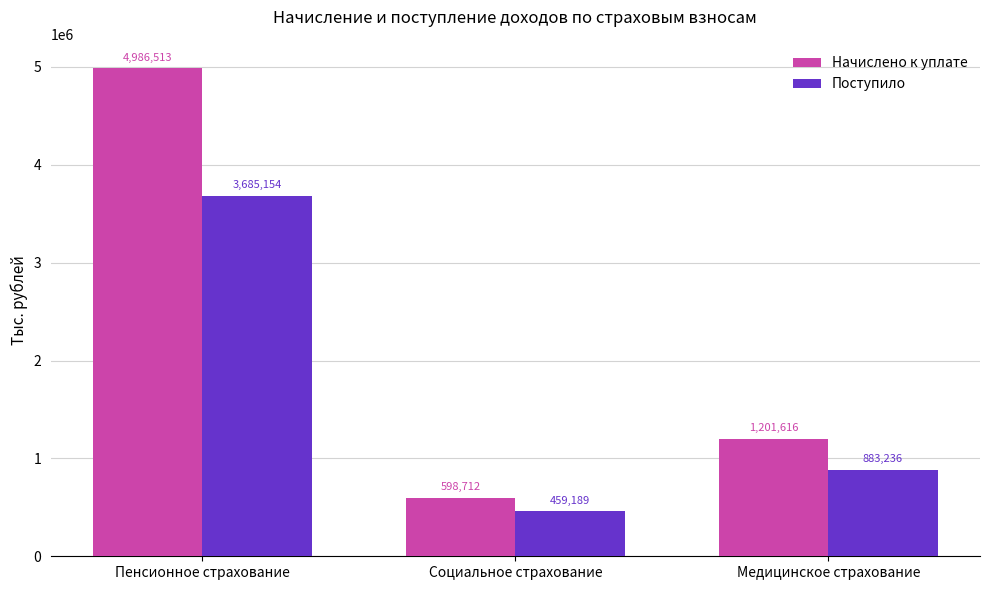

What is the value of the Поступило bar at the 3rd from the left?

883236